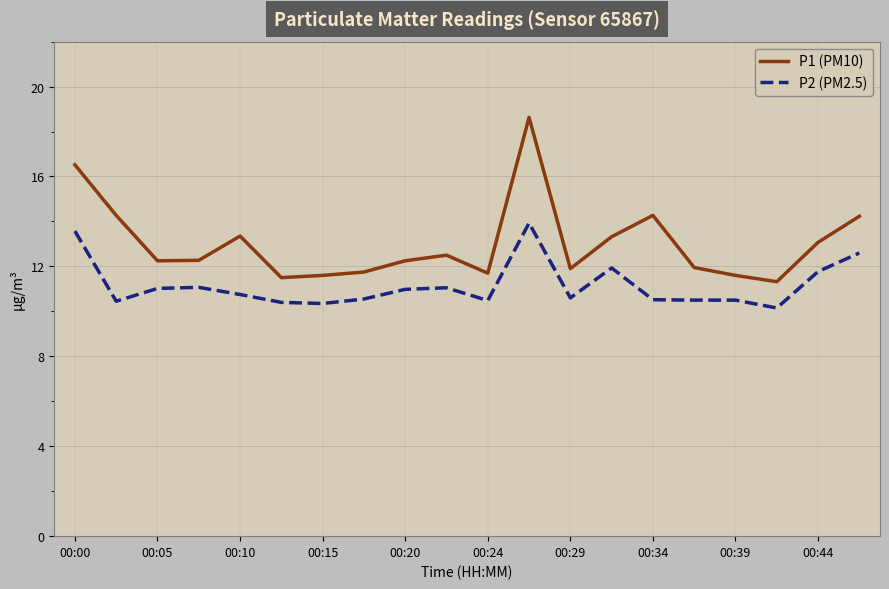

What is the minimum value shown in the chart?

10.2